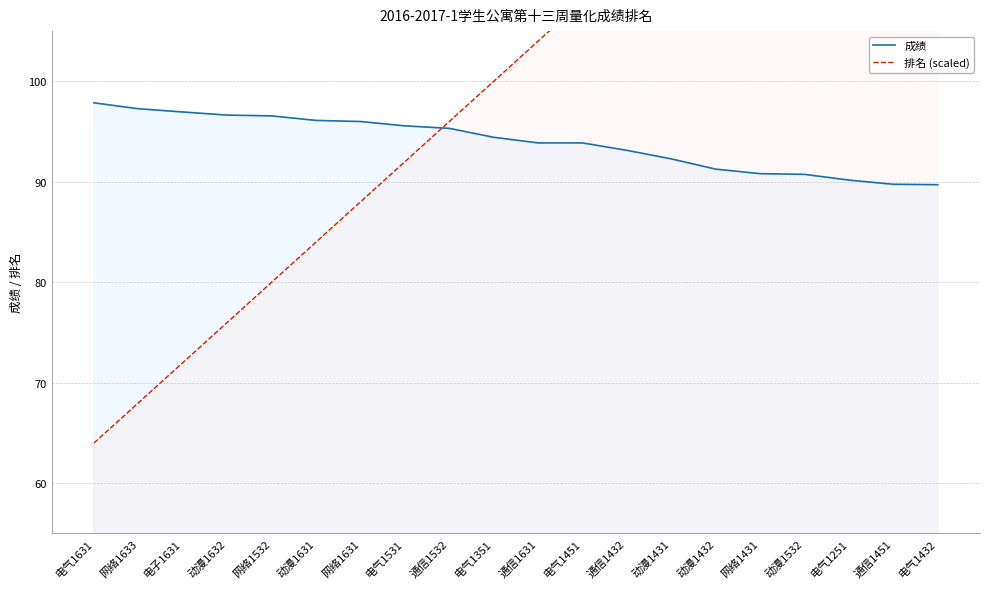

List the series in order of their peak value, highest first.

排名 (scaled), 成绩